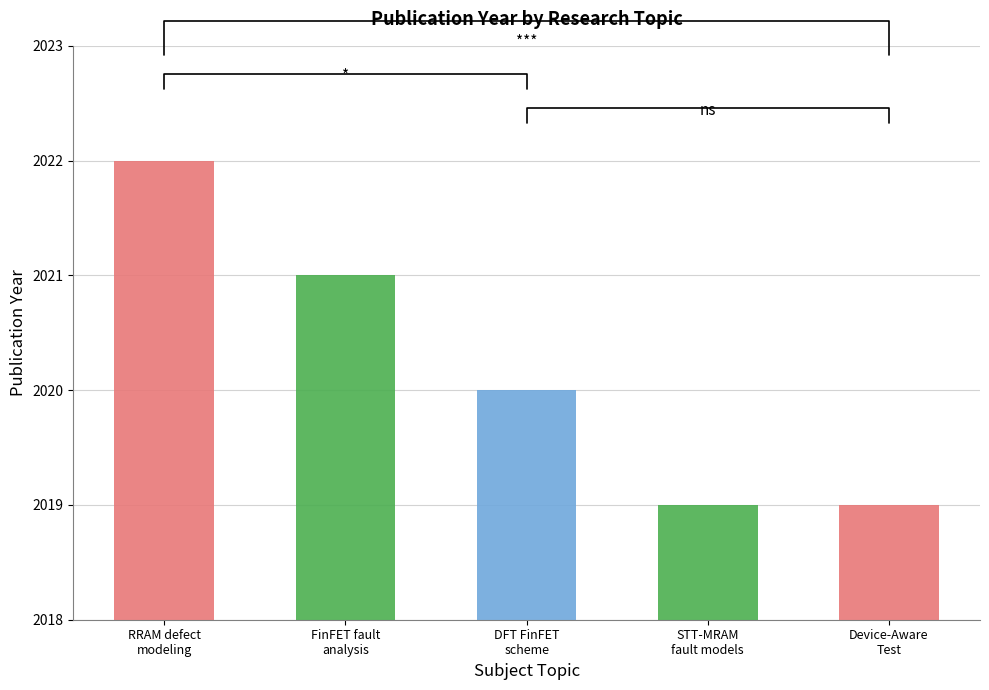

Between defect modeling; device-aware test; fault modeling; RRAM; test and Fault analysis; fin field-effect transistor; hard-to-detect faults, which is larger?

defect modeling; device-aware test; fault modeling; RRAM; test